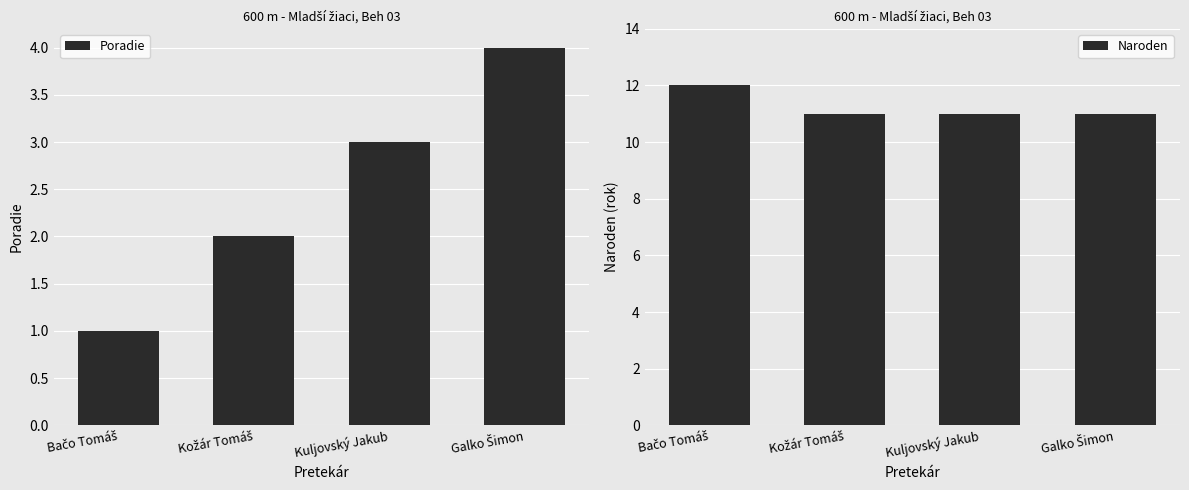

Which series has the largest range (max minus min)?

Poradie